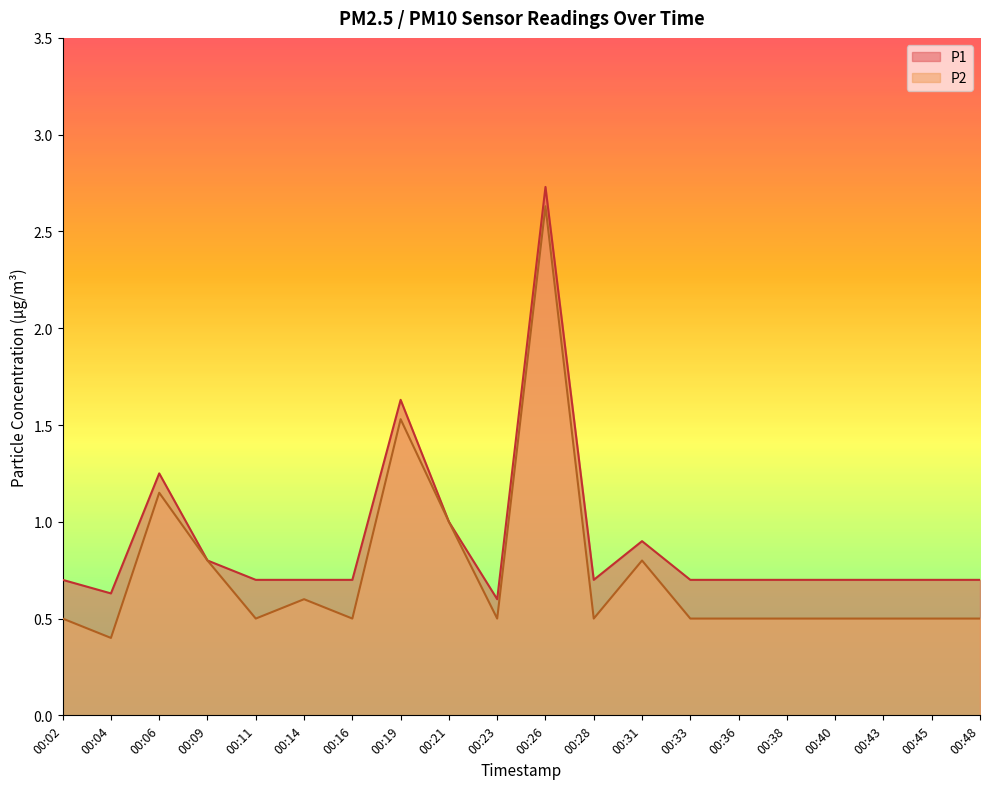

Rank the series by their average value, from lowest to highest.

P2, P1